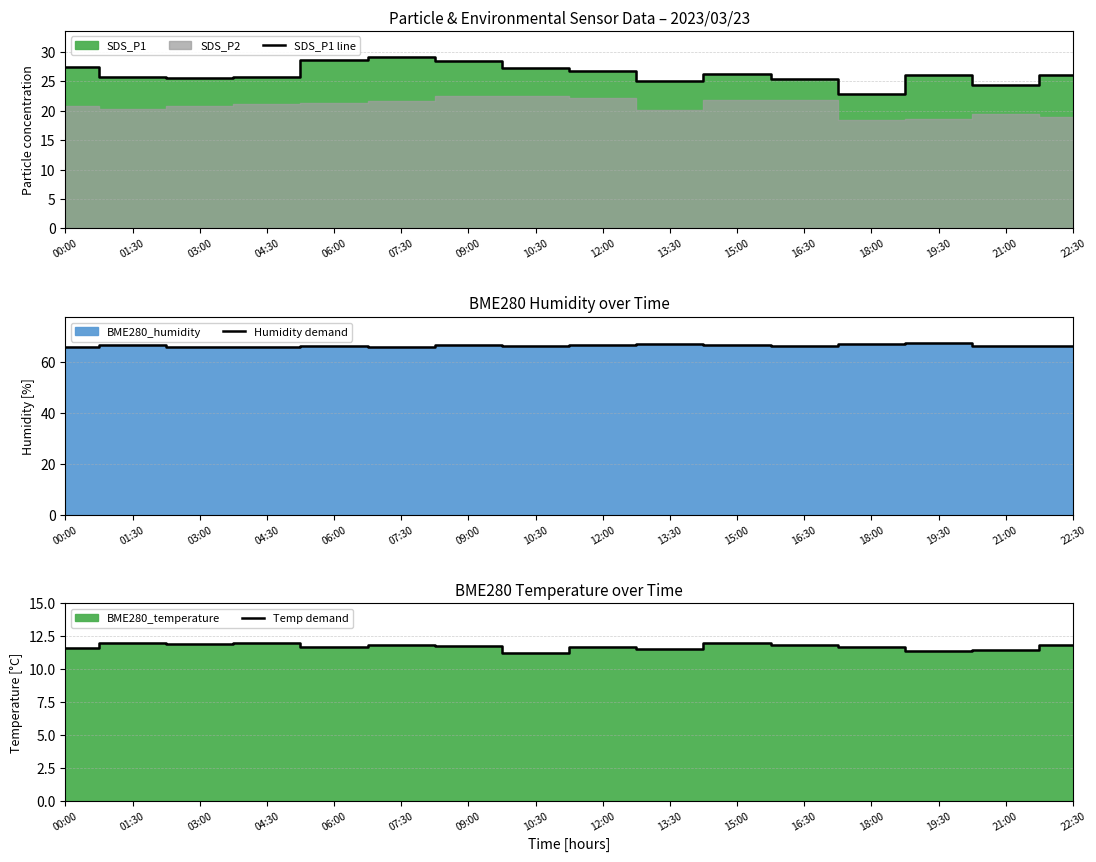

At which category does Temp demand reach its first local peak?

01:30